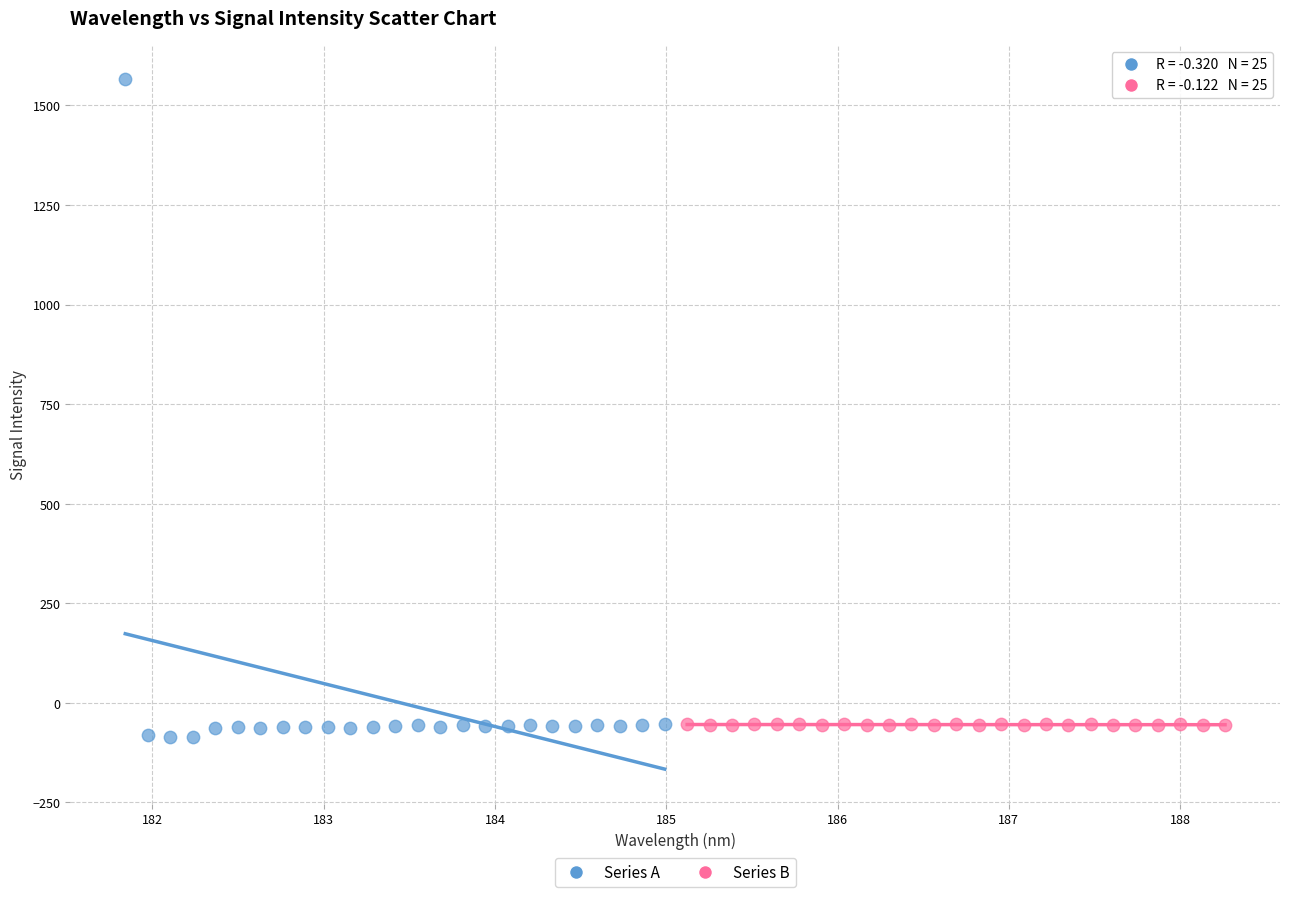

Which series has the widest spread of Y values?

Series A